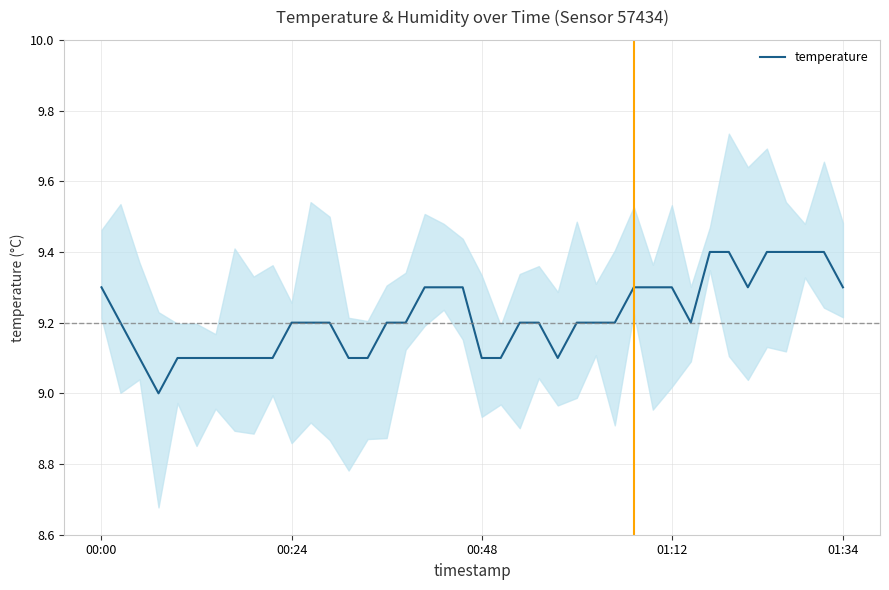

What is the highest value of the temperature series?

9.4